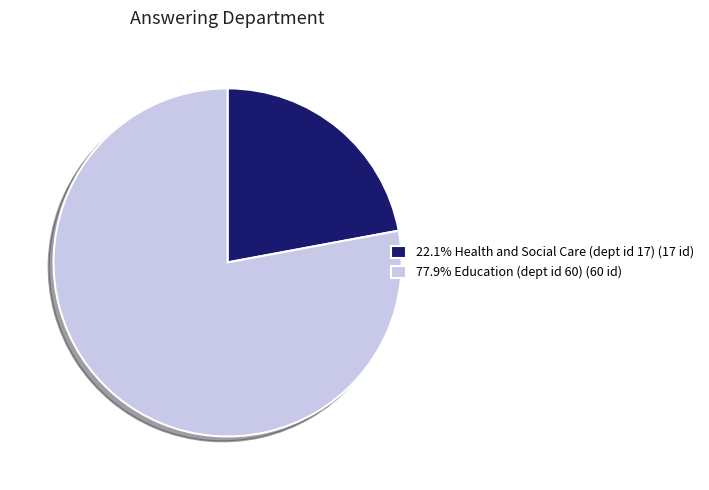

Approximately how many times larger is the value at 22.1% Health and Social Care (dept id 17) (17 id) compared to 77.9% Education (dept id 60) (60 id)?

0.3